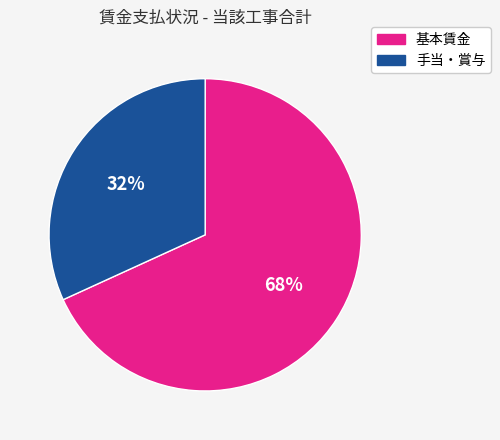

Does 基本賃金 account for over 50% of the chart?

Yes